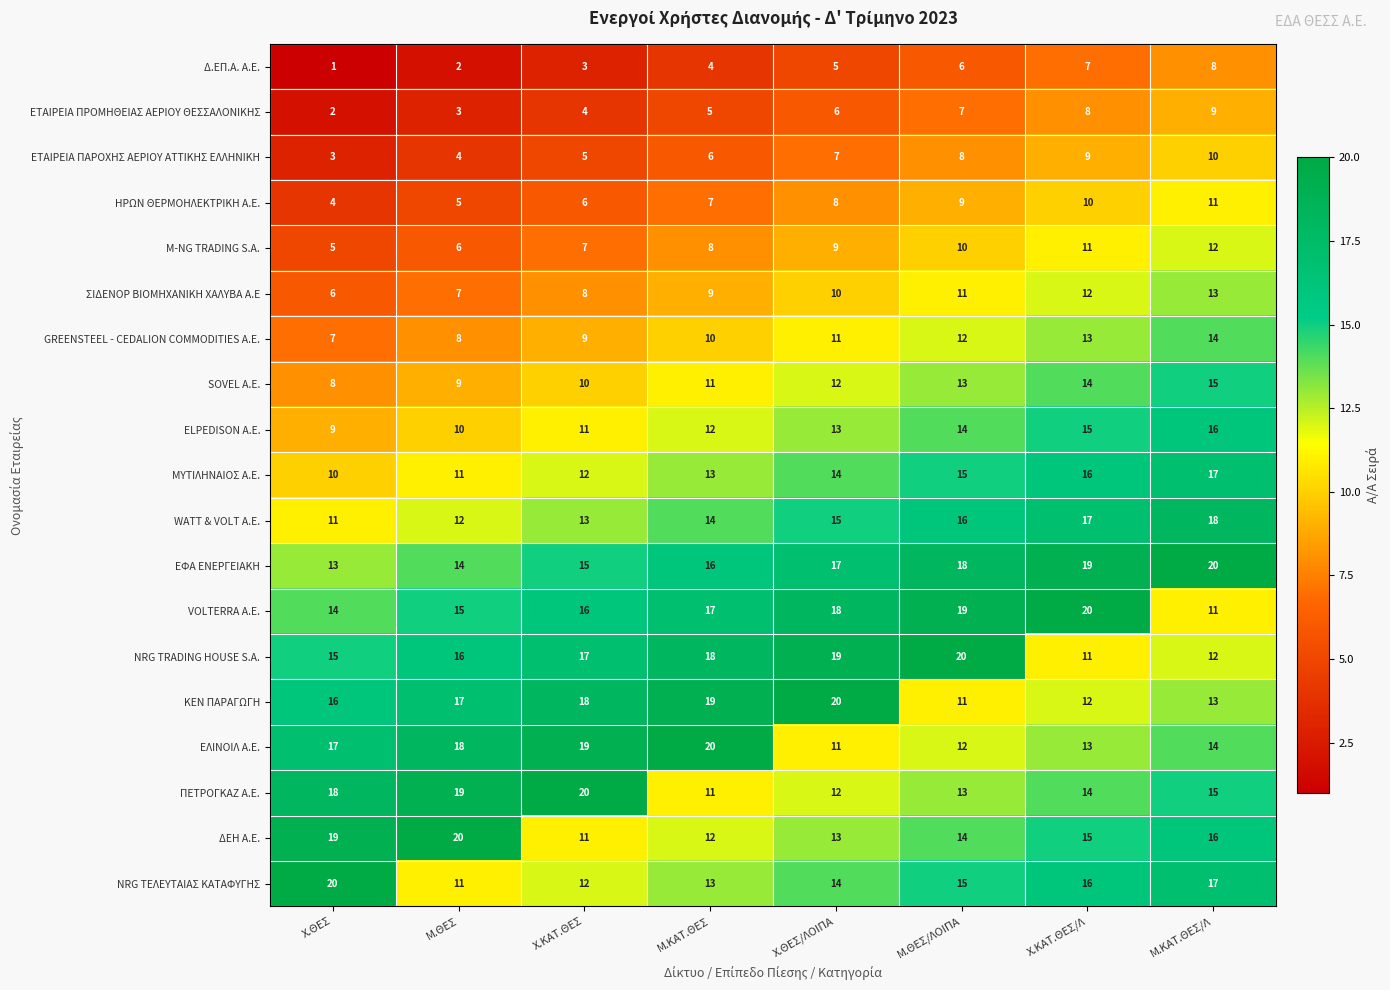

Rank the categories by ELPEDISON Α.Ε. value from lowest to highest.

Χ.ΘΕΣ, Μ.ΘΕΣ, Χ.ΚΑΤ.ΘΕΣ, Μ.ΚΑΤ.ΘΕΣ, Χ.ΘΕΣ/ΛΟΙΠΑ, Μ.ΘΕΣ/ΛΟΙΠΑ, Χ.ΚΑΤ.ΘΕΣ/Λ, Μ.ΚΑΤ.ΘΕΣ/Λ